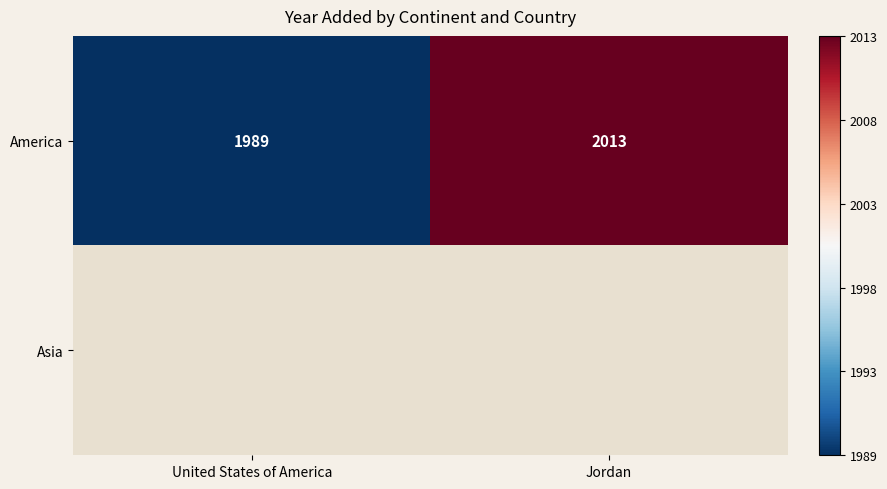

What is the sum of the America values at Jordan and United States of America?

4002